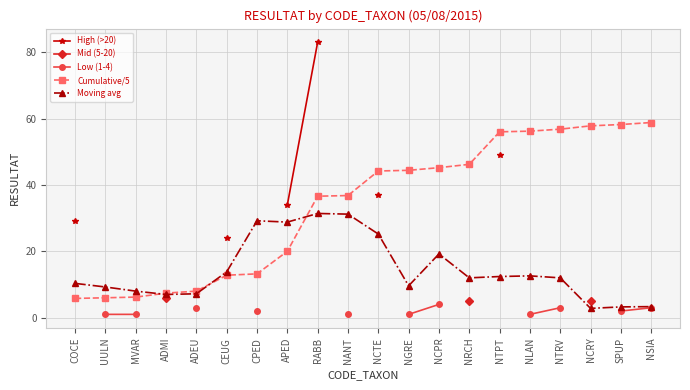

Does the chart have visible grid lines?

Yes